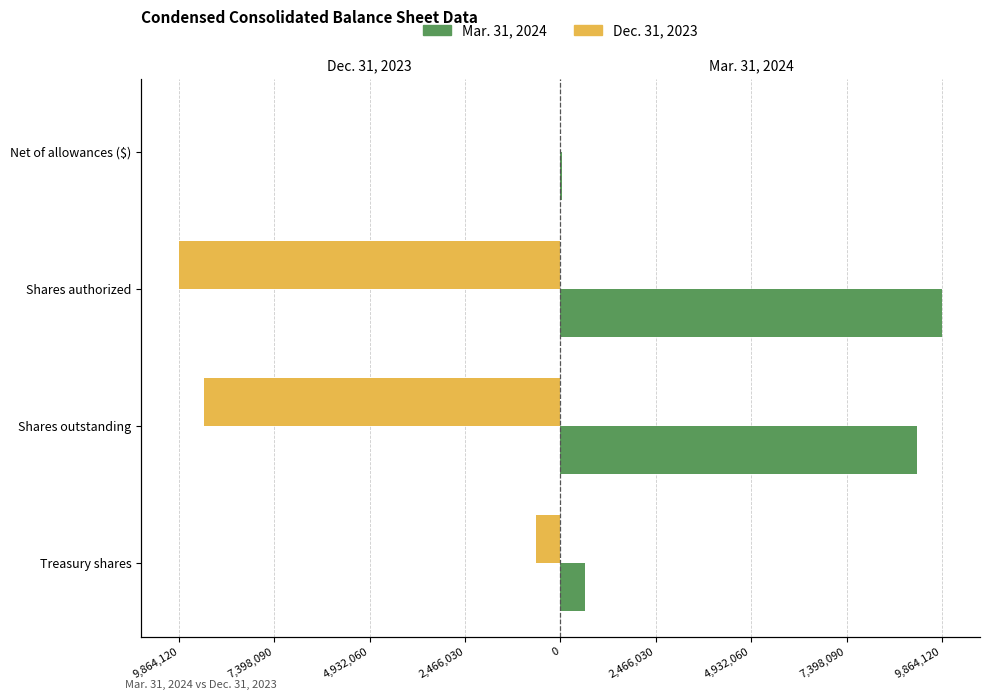

List the series in order of their overall mean, highest first.

Mar. 31, 2024, Dec. 31, 2023